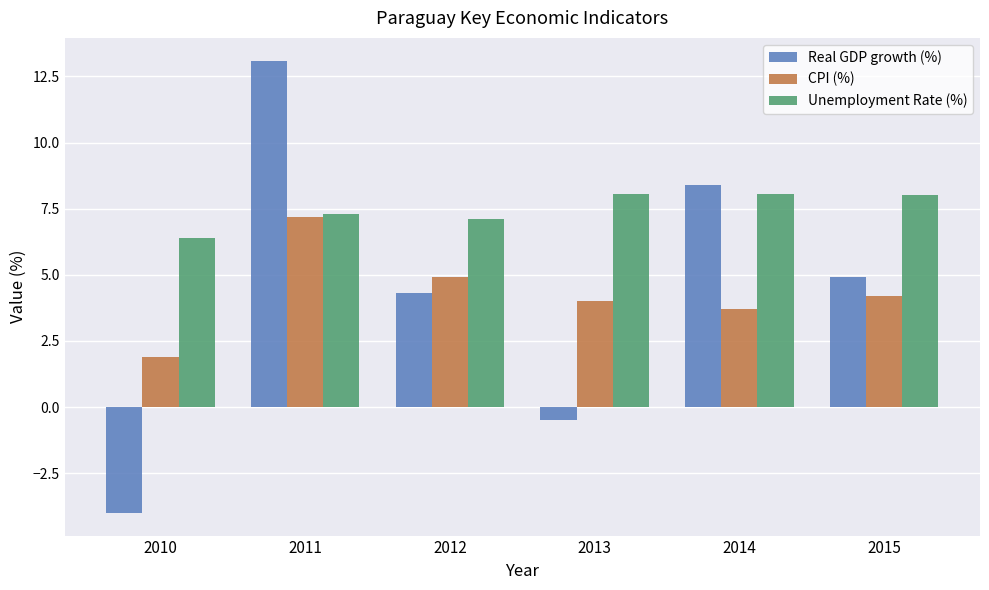

What is the total value across all series at 2013?

11.6